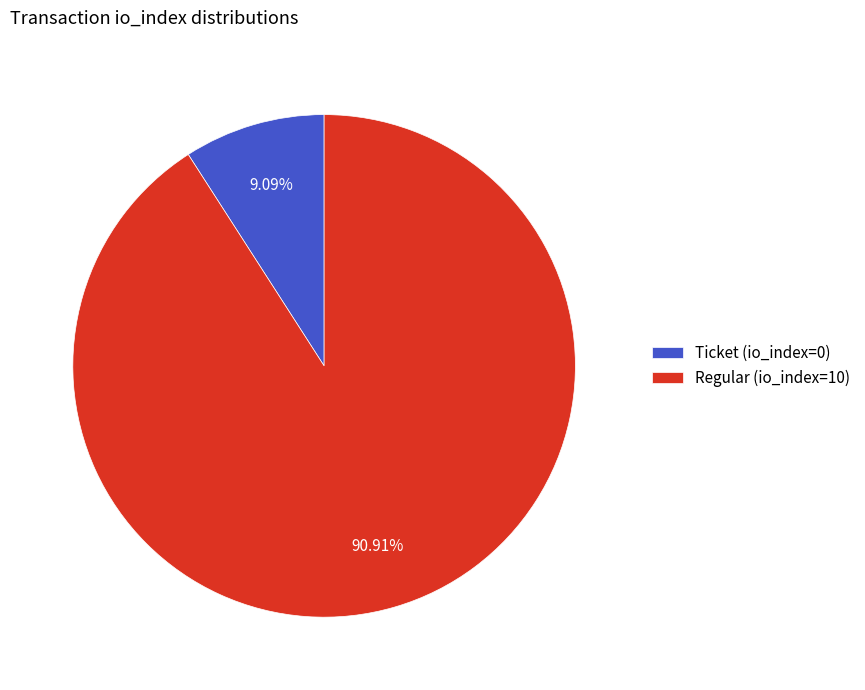

Which slice is the largest?

Regular (io_index=10)